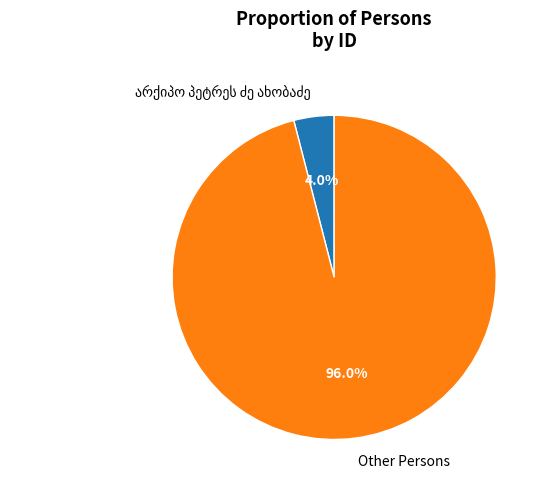

Does any single category account for the majority?

Yes